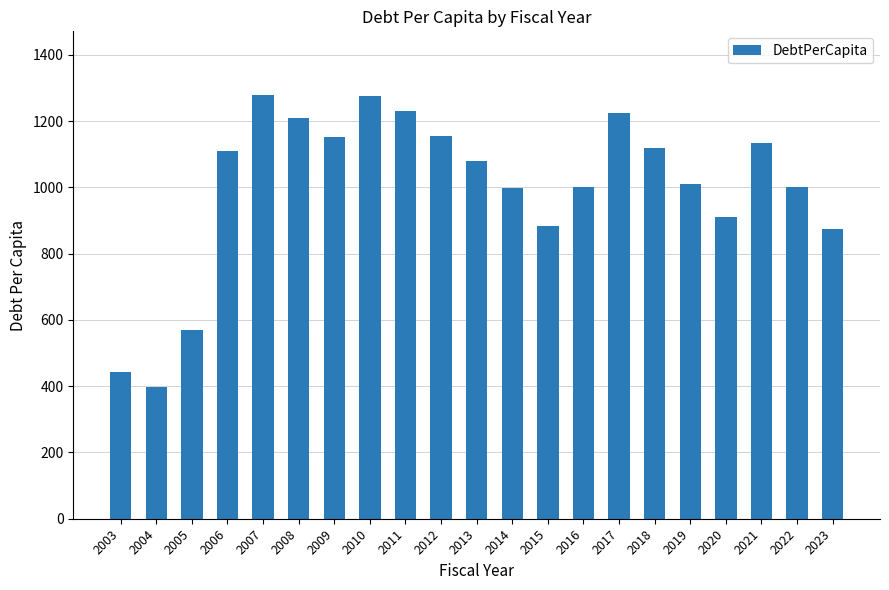

At which label is the value closest to 838?

2023